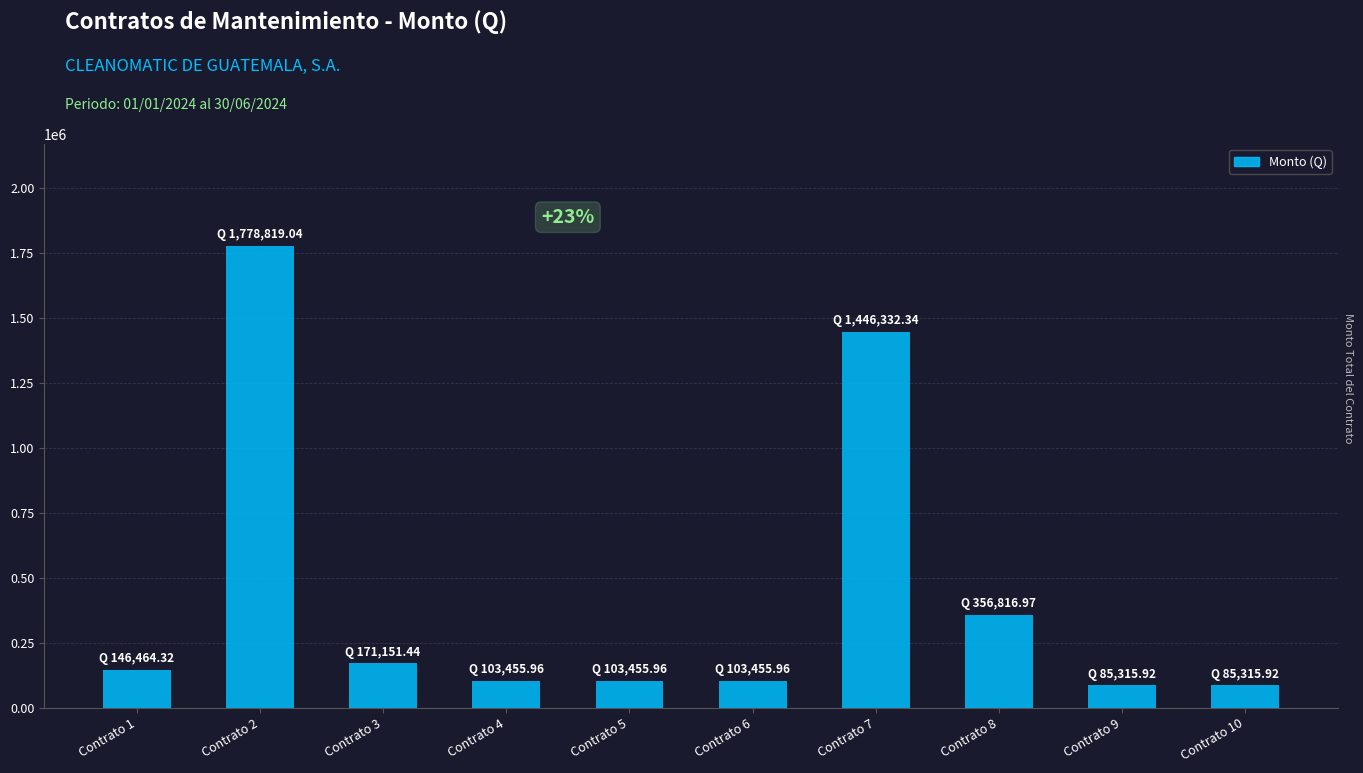

What is the average value?

438058.4